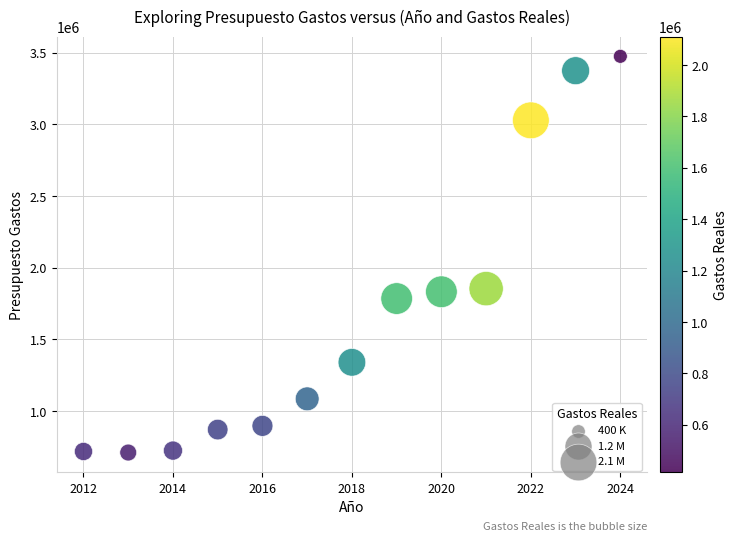

What is the range of Y values (max minus min)?

2765570